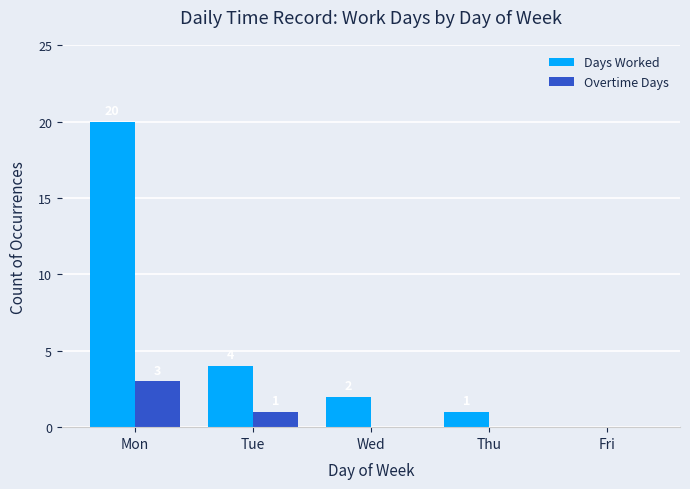

The value of Days Worked at Wed is 2. True or false?

True